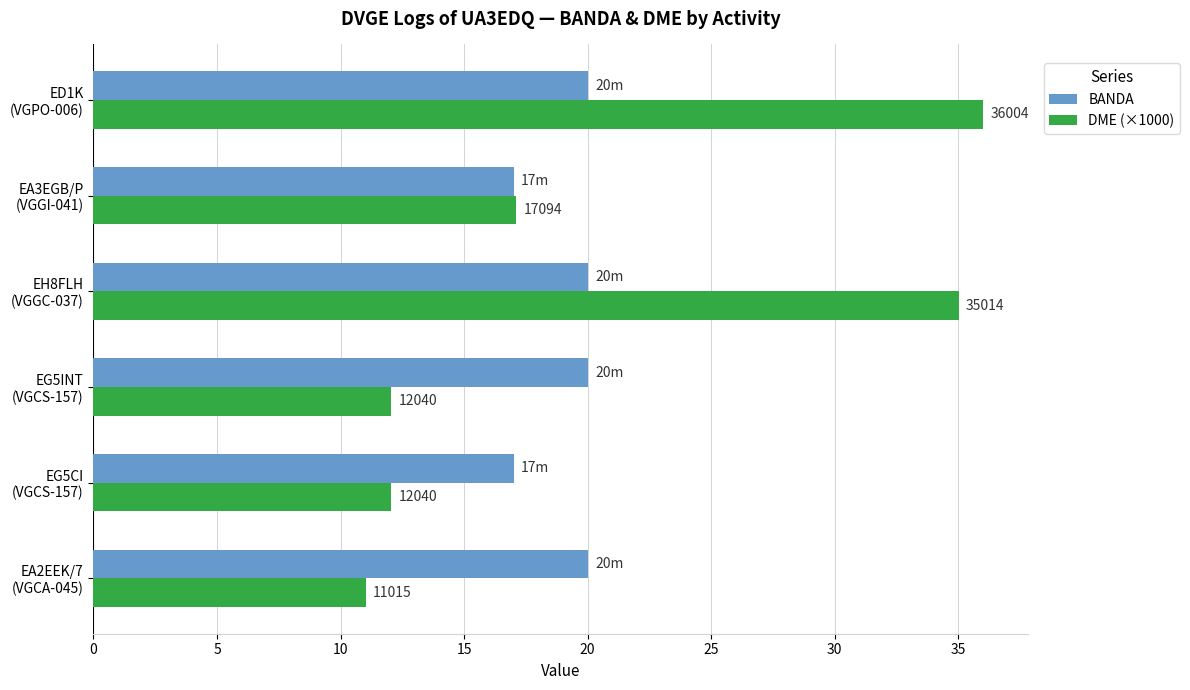

What is the minimum value for DME (×1000)?

11.0